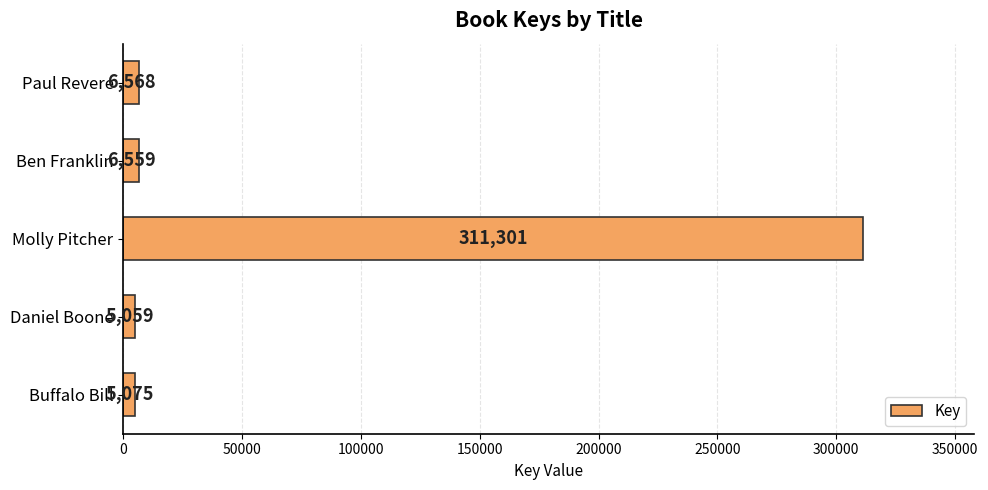

True or false: the data shows 523612 at Molly Pitcher.

False